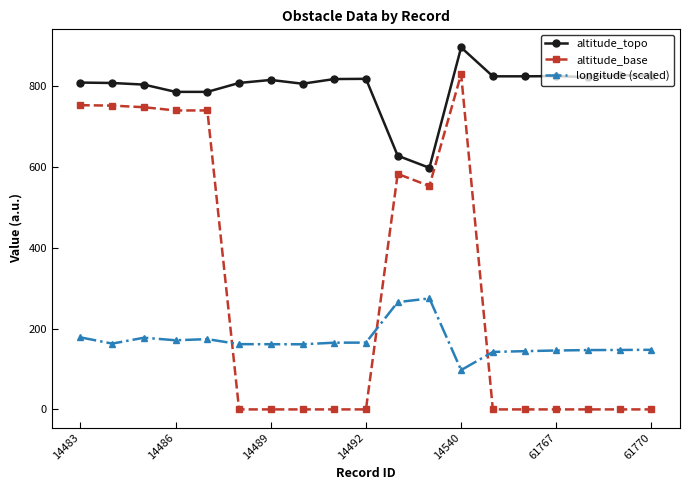

What is the lowest value of the altitude_topo series?

598.0